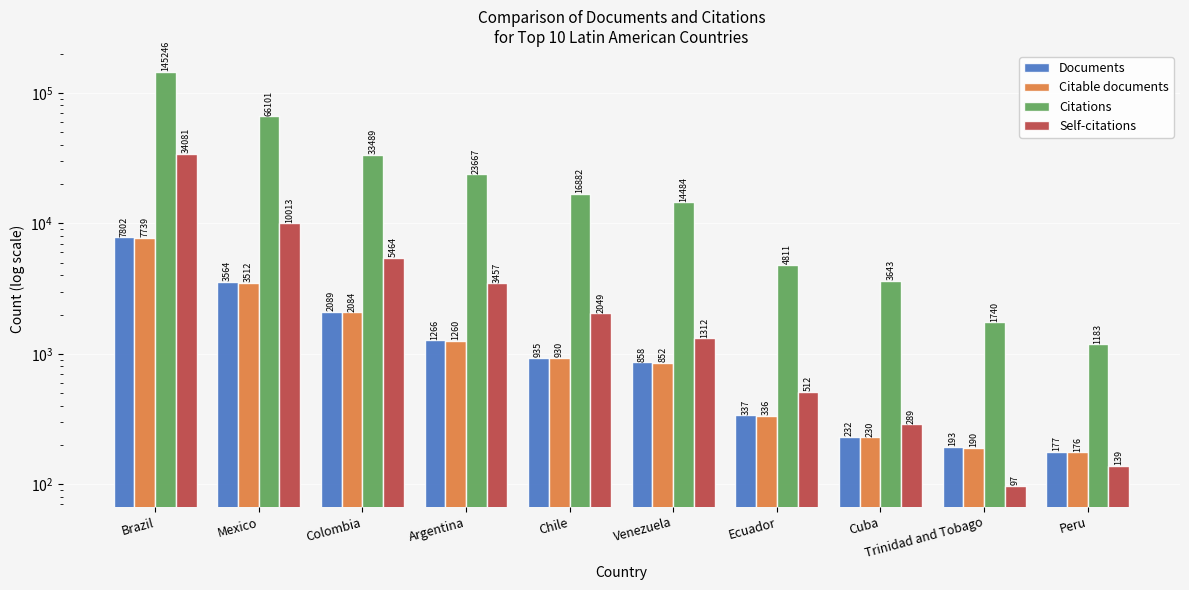

How many bars are there in each group?

4